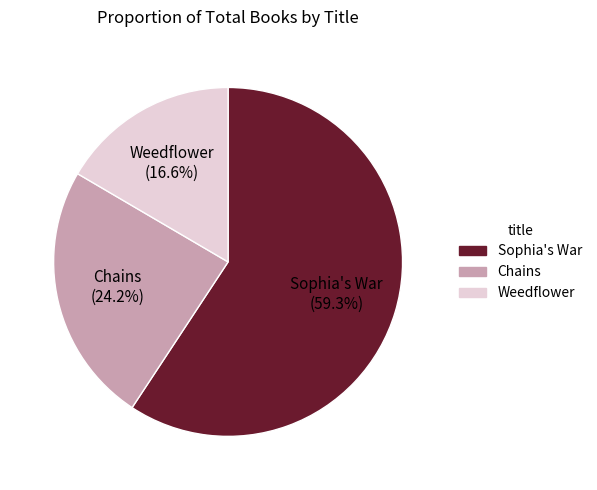

To the nearest percent, what is the difference between the Weedflower and Chains slice percentages?

8%